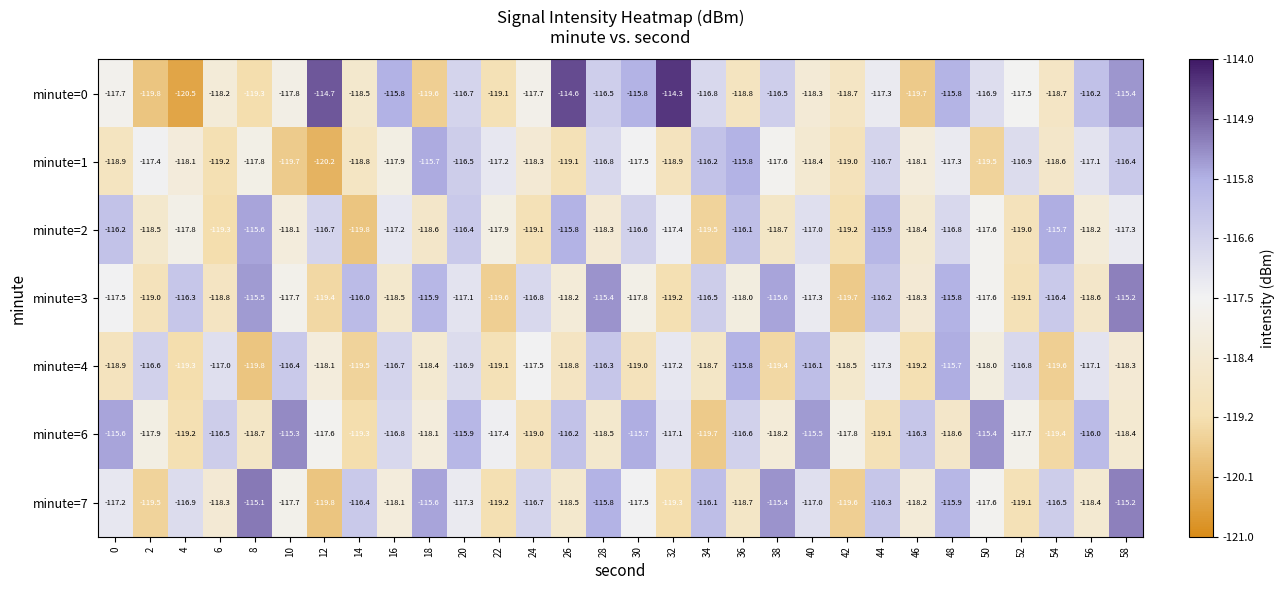

What value does the minute=3 series have at 20?

-117.1